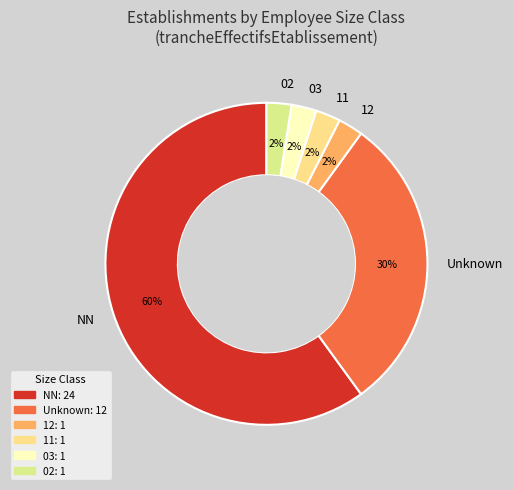

Is it true that 02 is 2% of the pie?

True